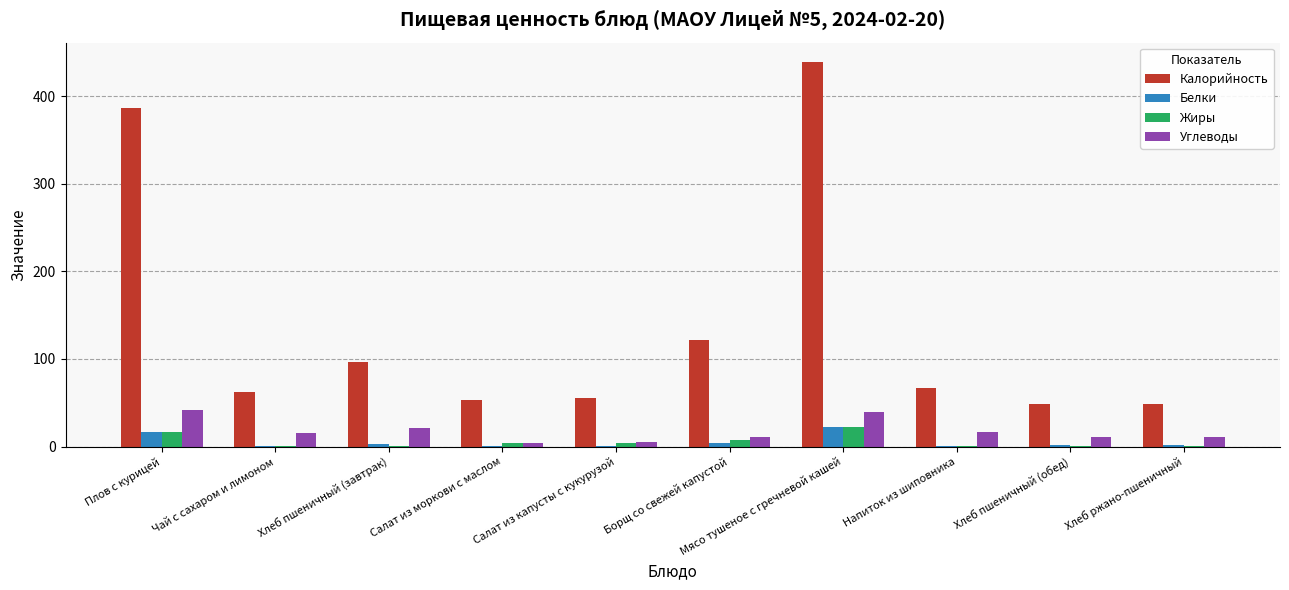

What is the maximum value for Углеводы?

42.0